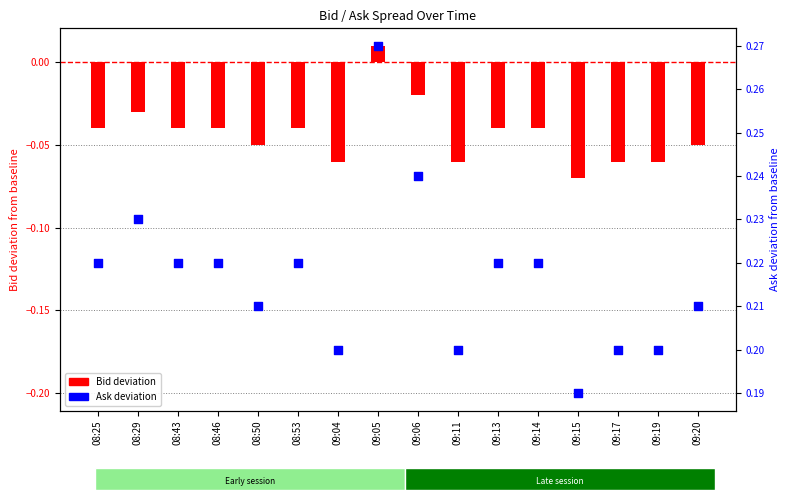

Which series contains the lowest Y value?

Bid deviation